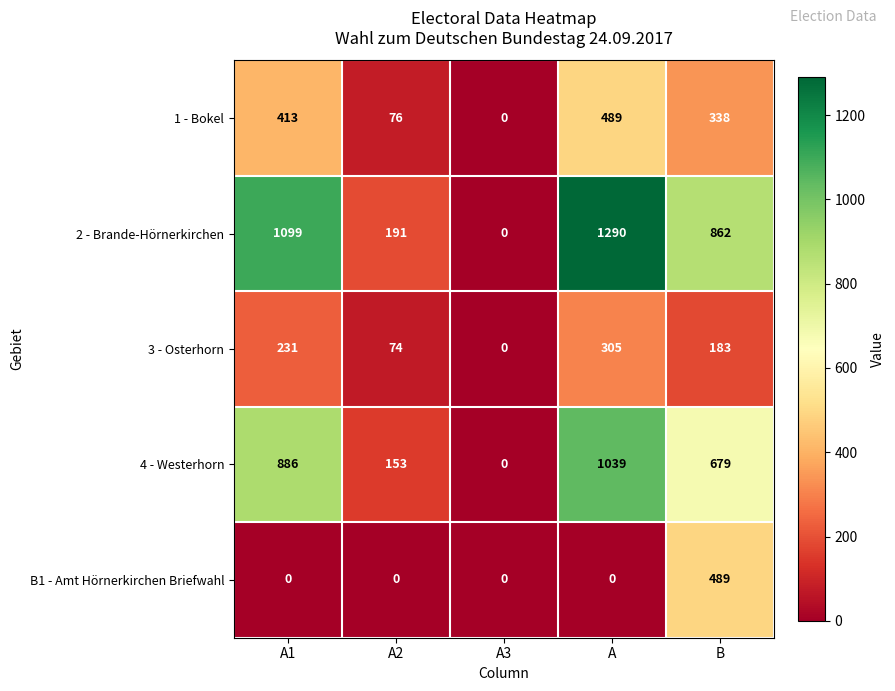

Where is 1 - Bokel nearest to the value 244?

B